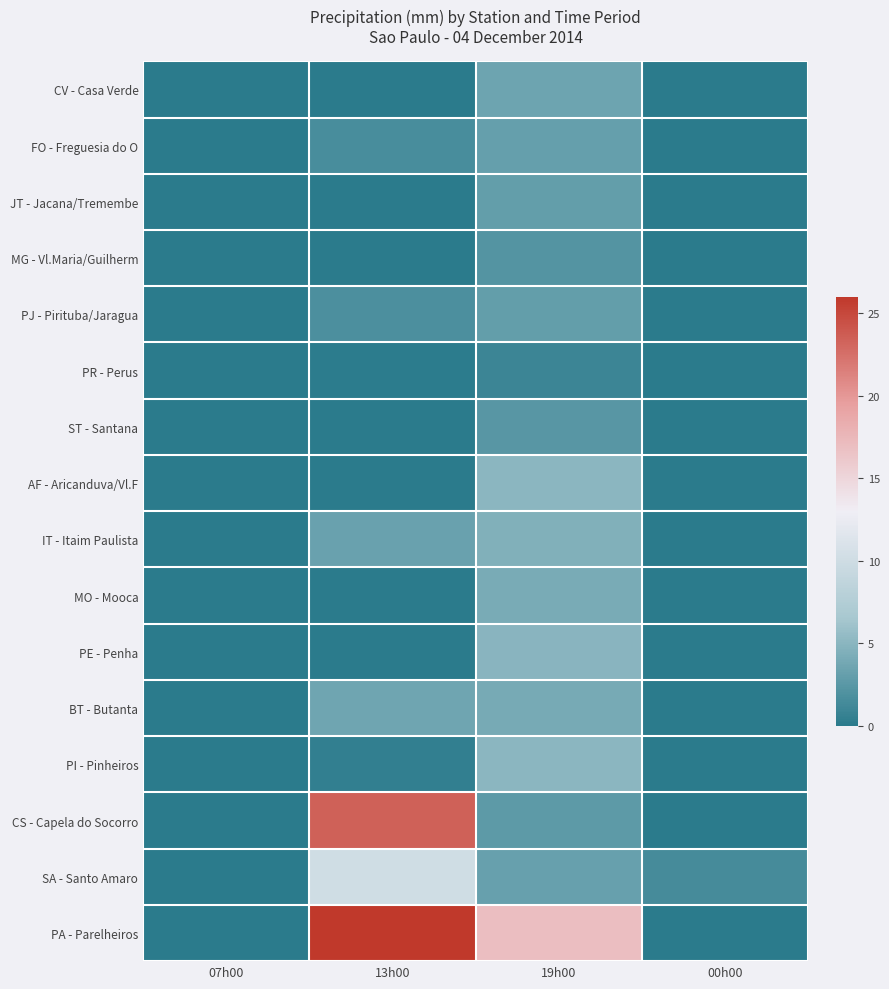

At 07h00, list the series in order from largest to smallest.

CV - Casa Verde, FO - Freguesia do O, JT - Jacana/Tremembe, MG - Vl.Maria/Guilherm, PJ - Pirituba/Jaragua, PR - Perus, ST - Santana, AF - Aricanduva/Vl.F, IT - Itaim Paulista, MO - Mooca, PE - Penha, BT - Butanta, PI - Pinheiros, CS - Capela do Socorro, SA - Santo Amaro, PA - Parelheiros